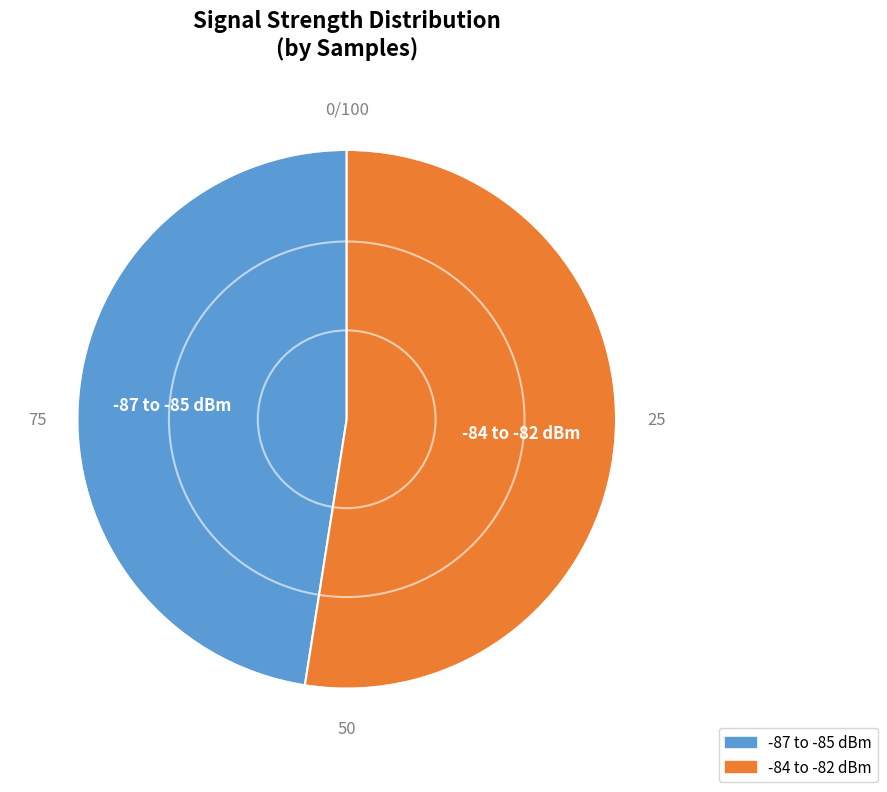

Is there any slice that represents more than half of the pie?

Yes